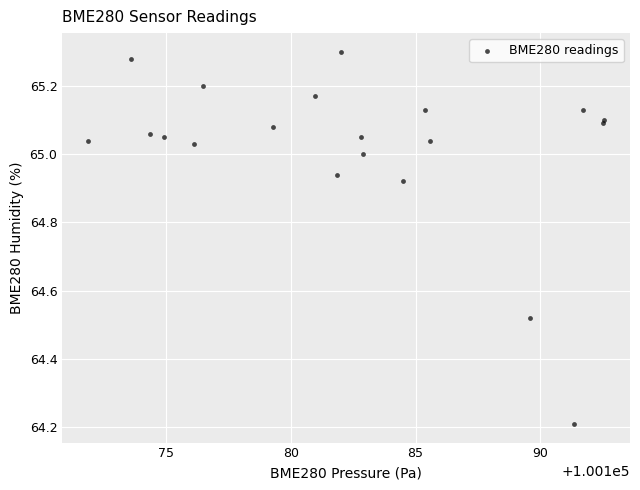

What Y value in the scatter plot is closest to 64?

64.2